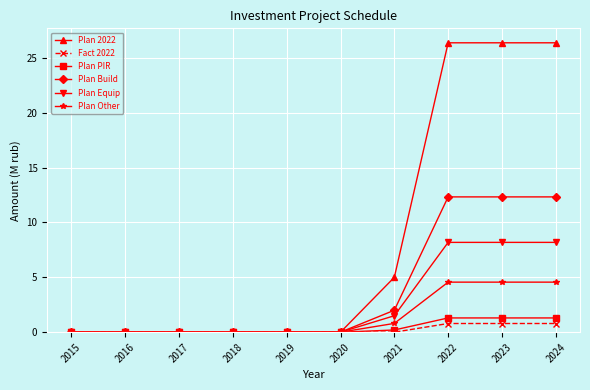

Which series has the largest range (max minus min)?

Plan 2022